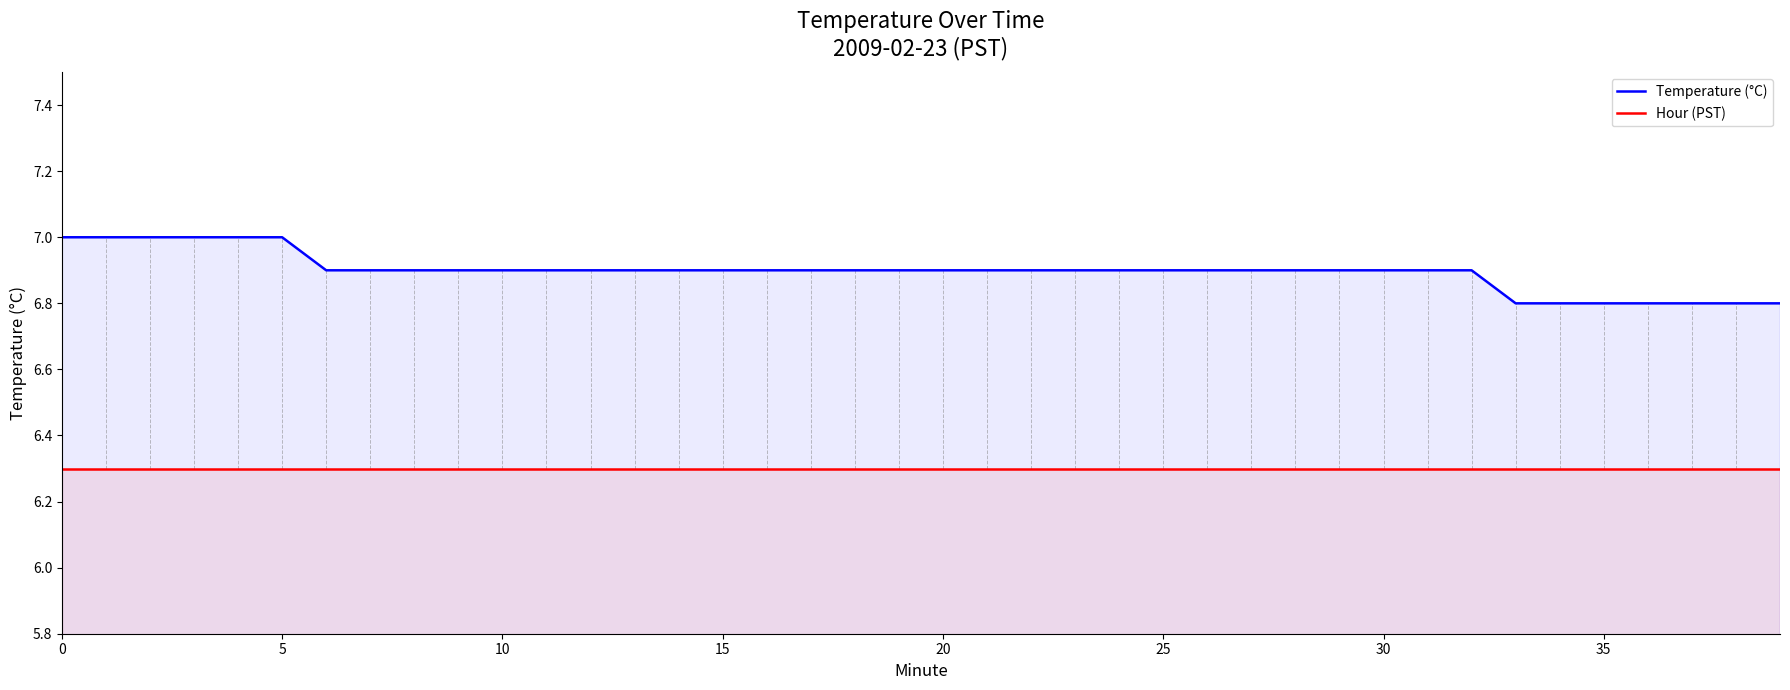

List the series in order of their peak value, lowest first.

Hour (PST), Temperature (°C)